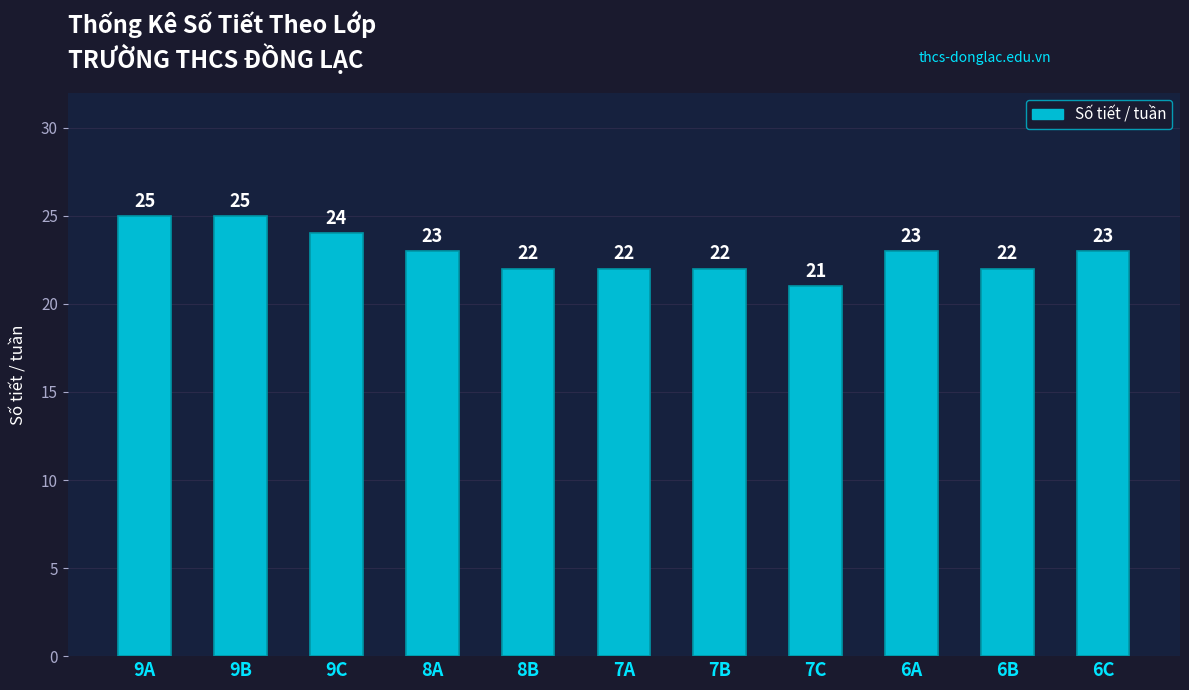

What is the greatest value displayed?

25